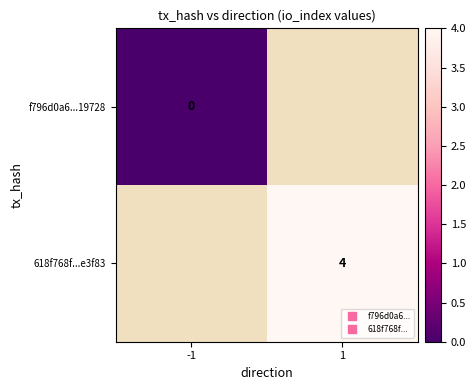

Between 1 and -1, which is larger?

-1